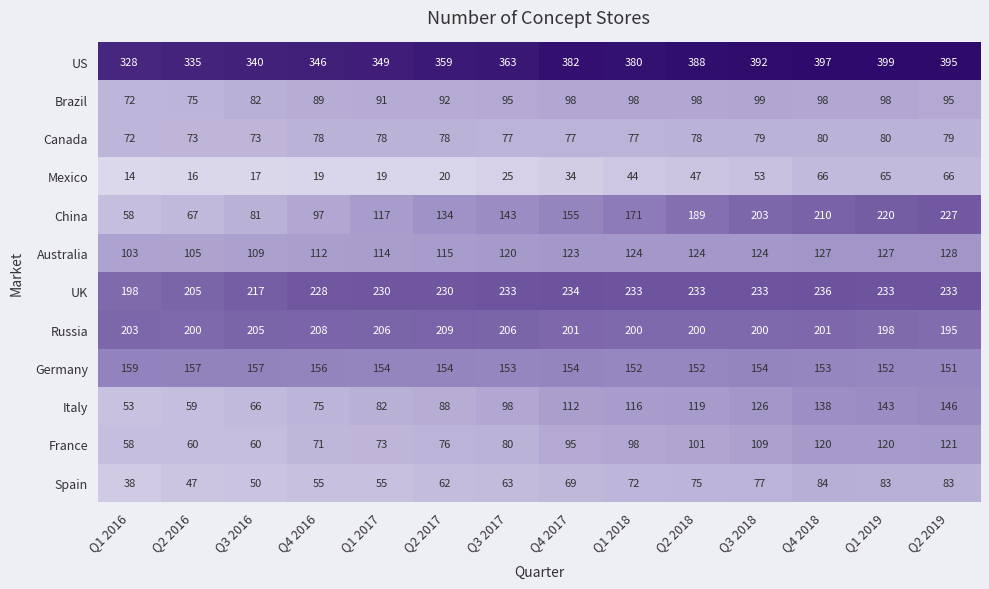

Which series has the widest spread of values?

China